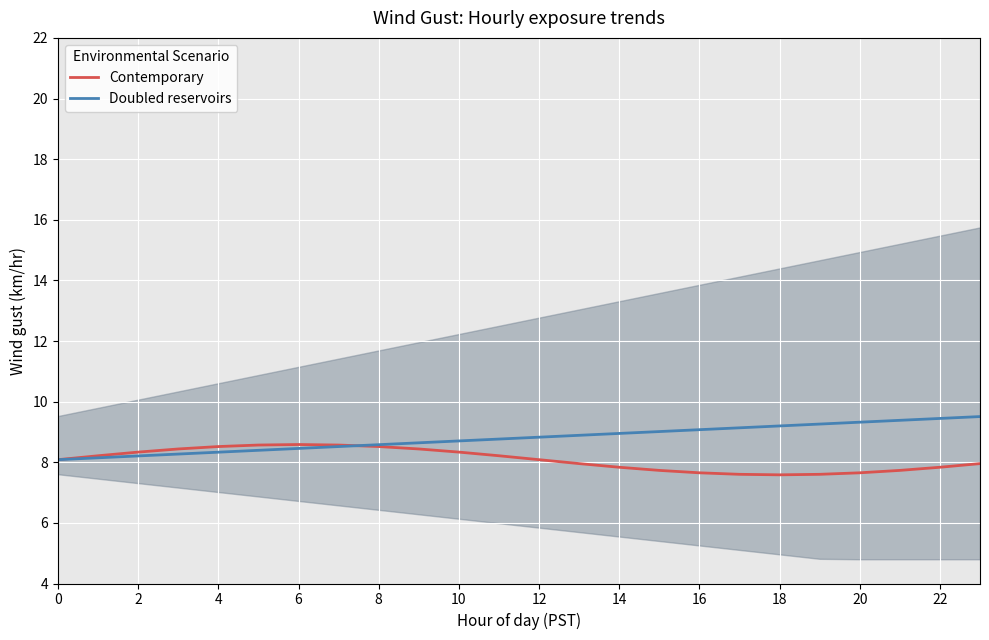

What is the difference between the maximum and minimum values in the Doubled reservoirs series?

1.4